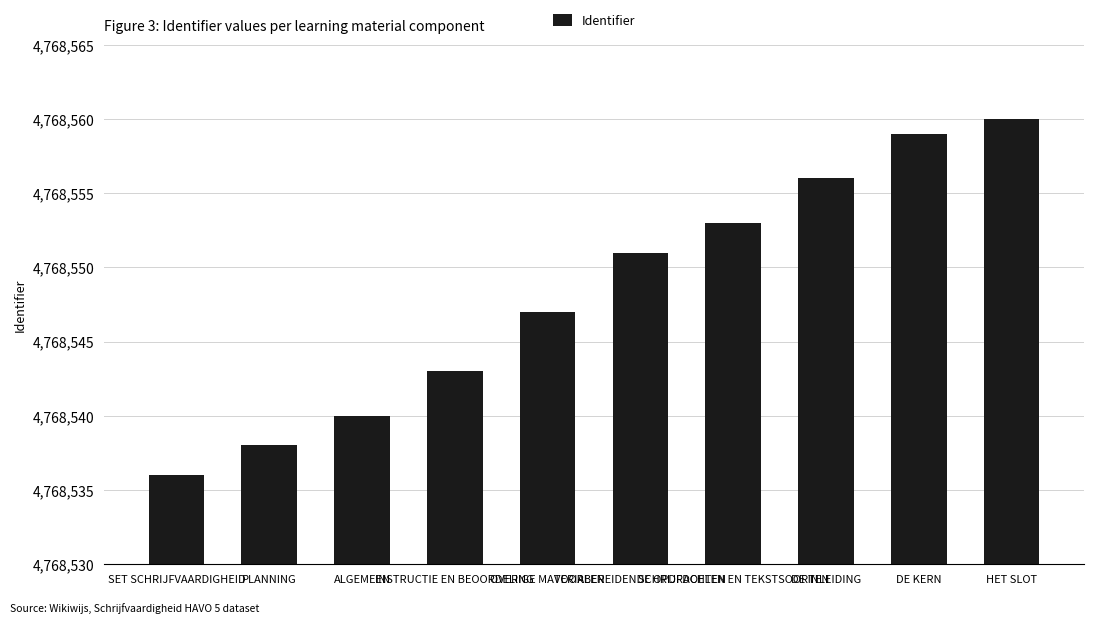

Where is the data nearest to the value 4768548?

OVERIGE MATERIALEN